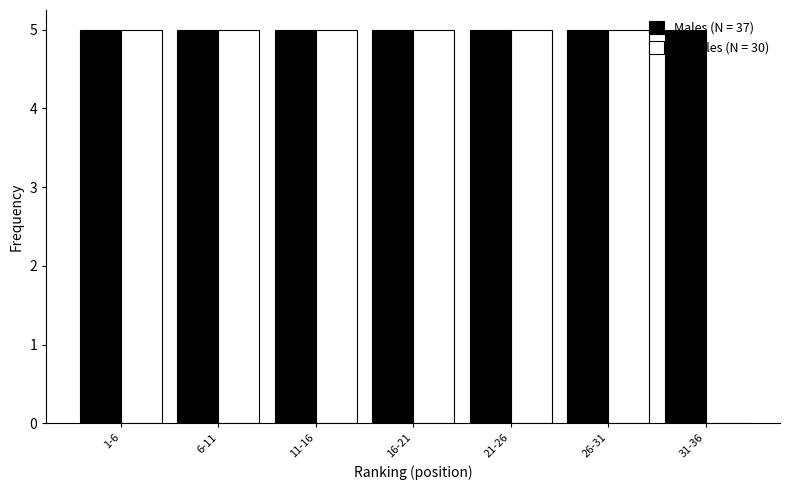

What is the sum of all Males (N = 37) values?

35